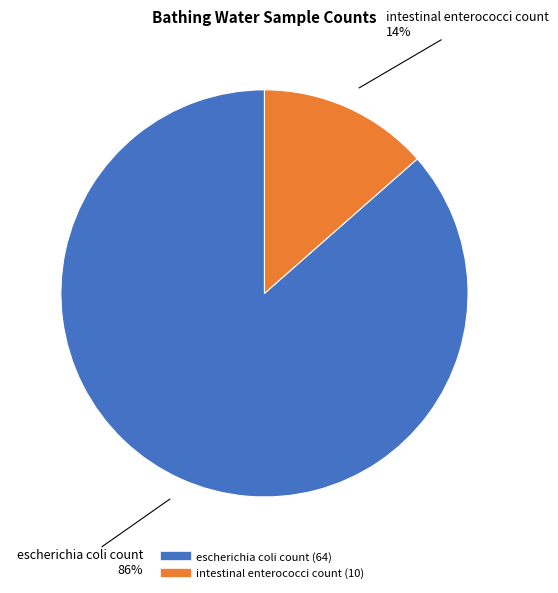

To the nearest percent, what is the average slice percentage?

50%